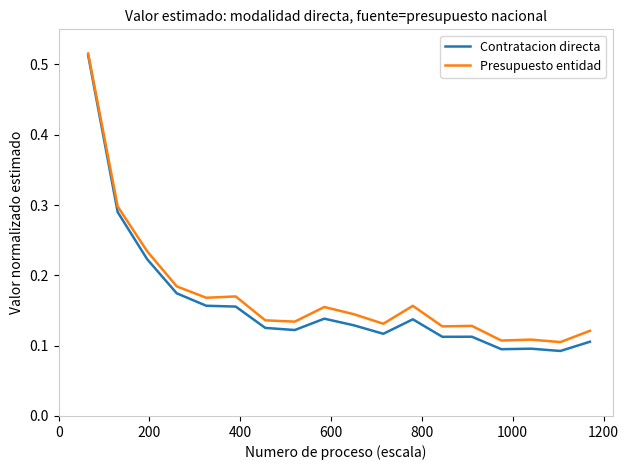

How many lines are shown in the chart?

2